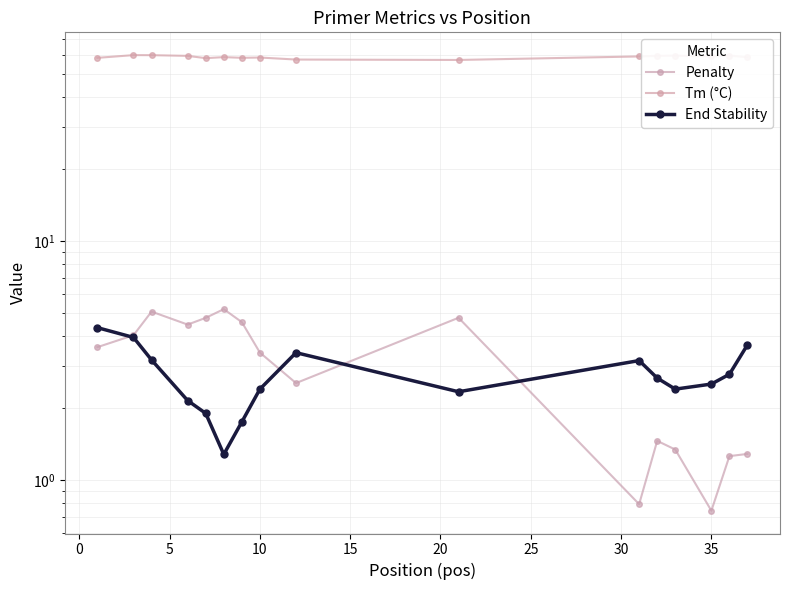

Which series has the widest spread of values?

Penalty